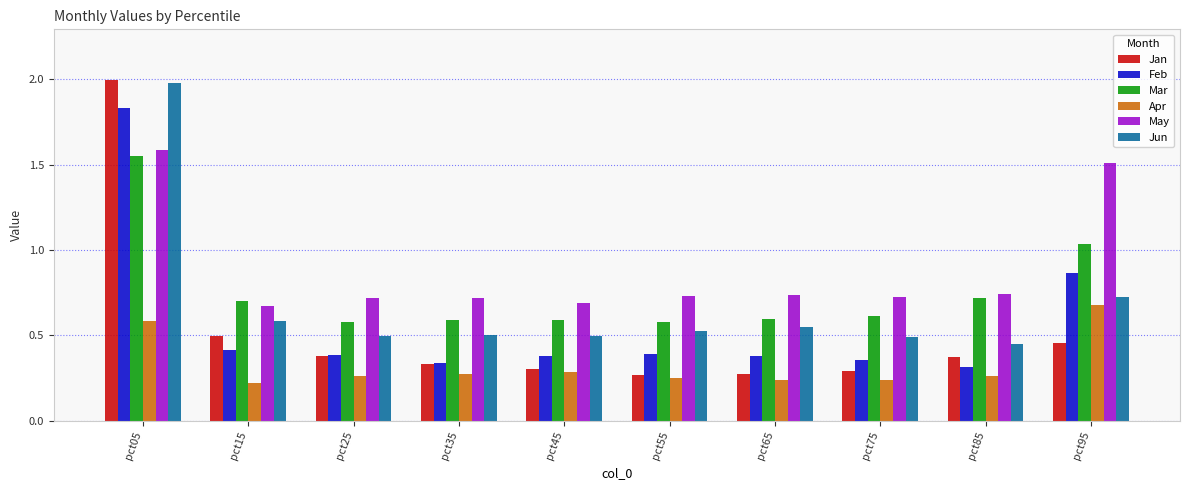

What is the maximum value shown in the chart?

2.0